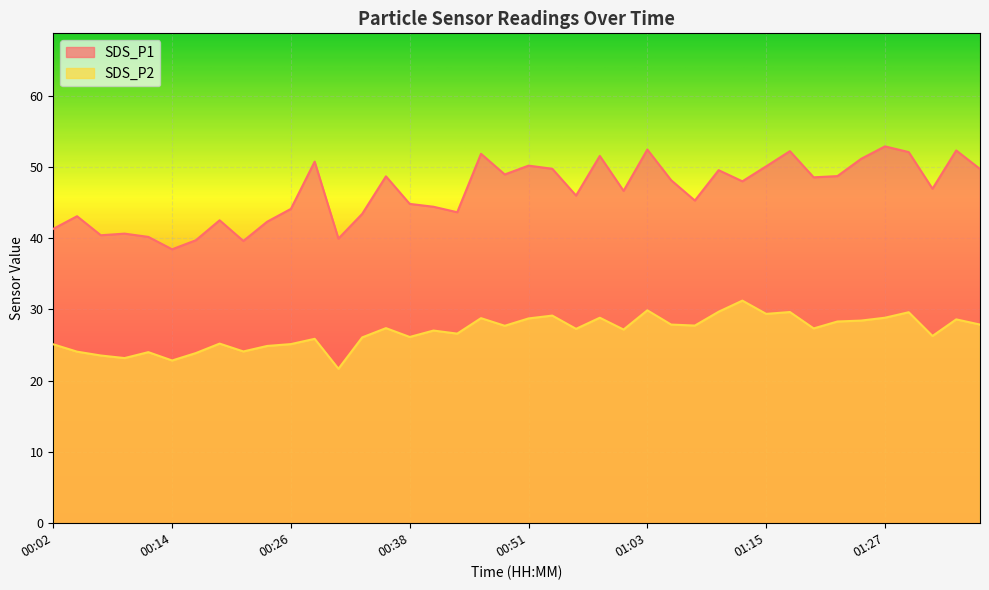

Where is the first local maximum for SDS_P1?

00:04